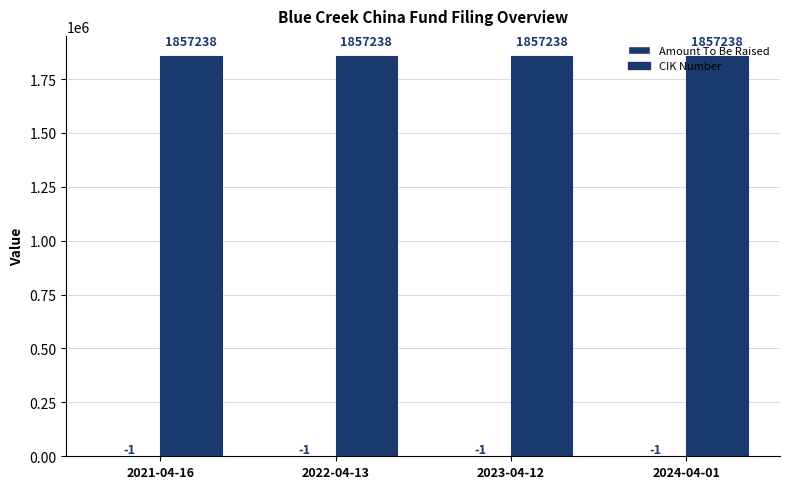

What is the difference between the highest and lowest values at 2022-04-13?

1857239